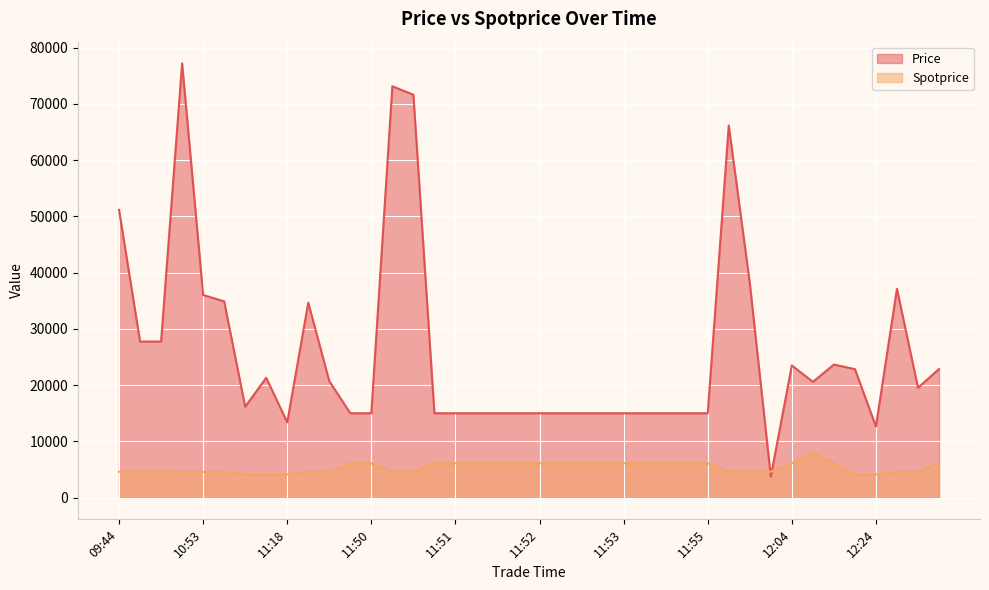

Which has a higher value, 12:04 or 12:03?

12:04